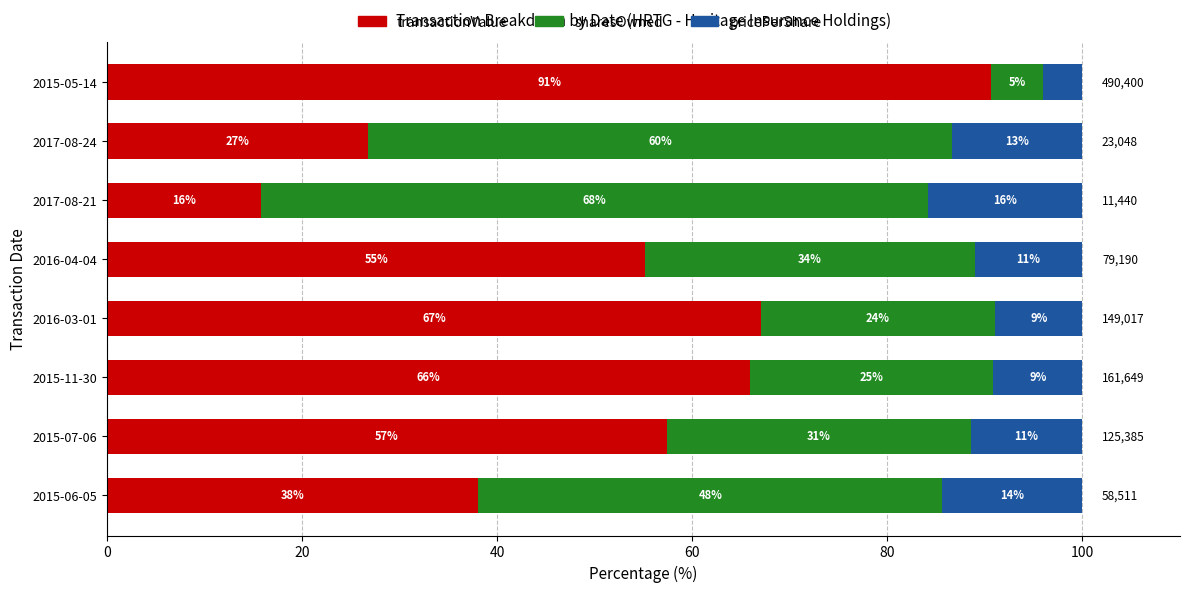

What are all the series names shown in the legend?

transactionValue, sharesOwned, pricePerShare